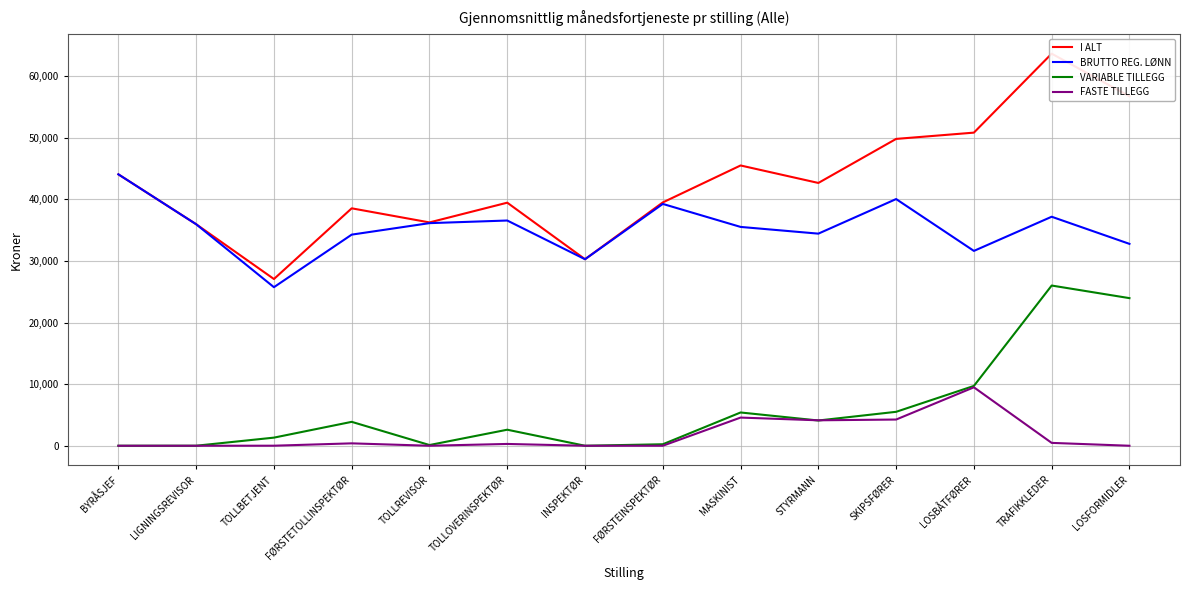

What is the average value of the FASTE TILLEGG series?

1685.3